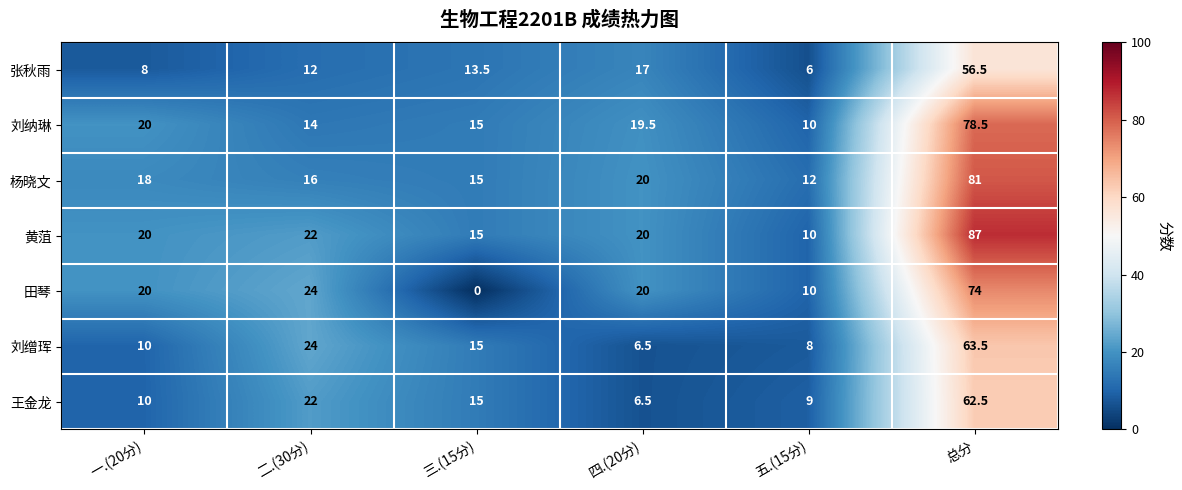

Read the 田琴 value at 二.(30分).

24.0